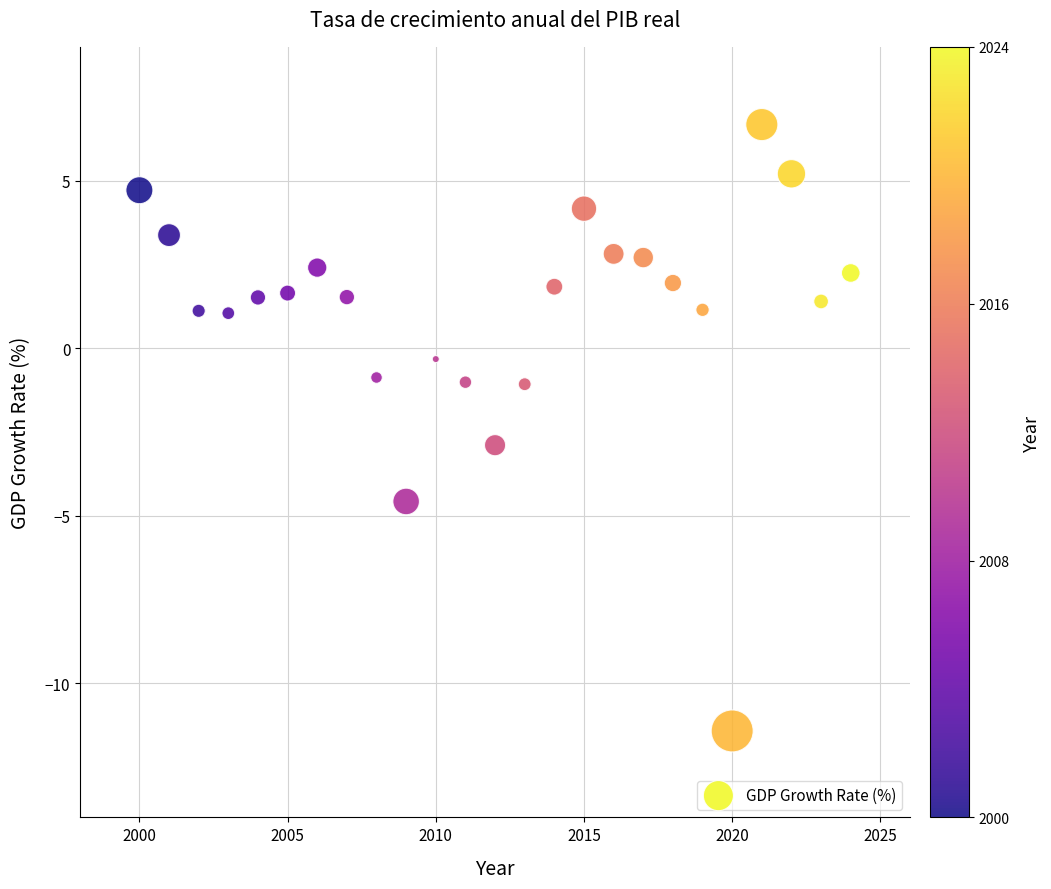

What is the range of X values (max minus min)?

24.0